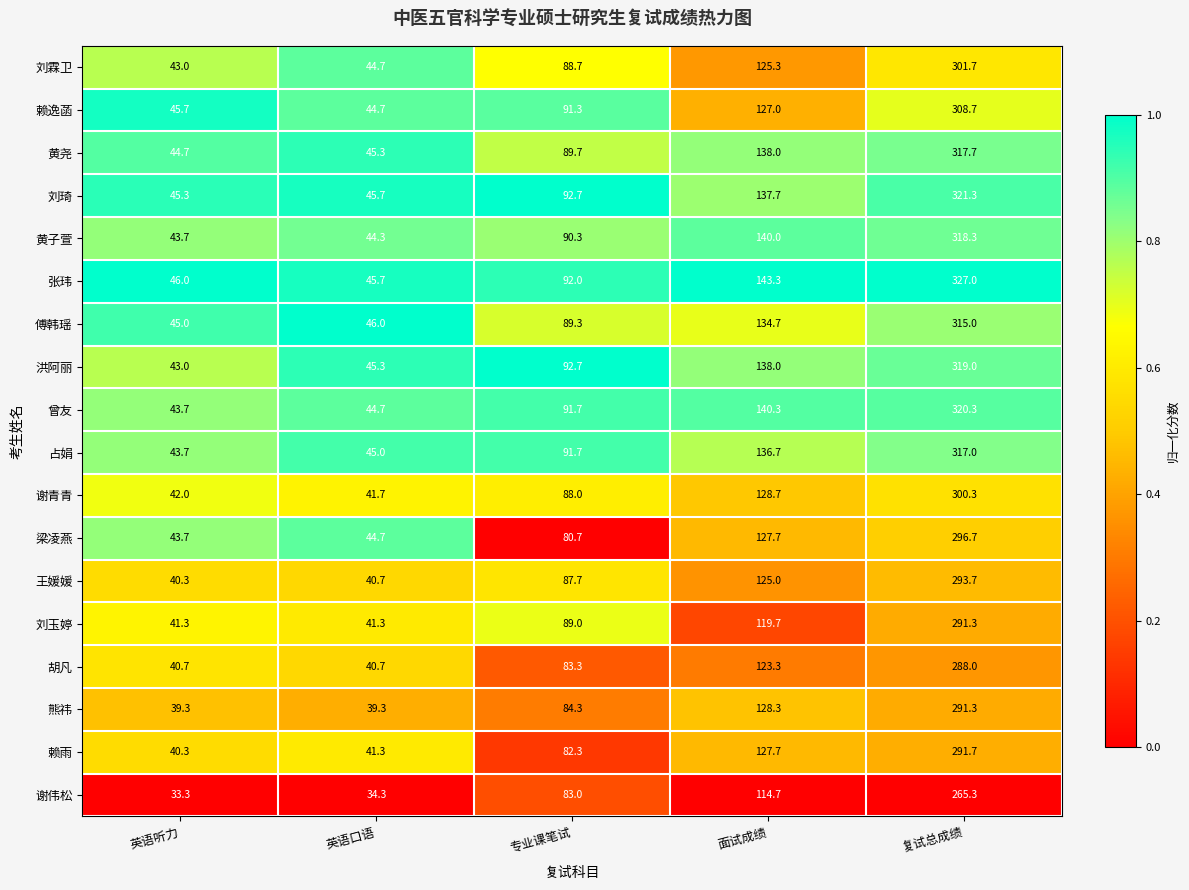

Which series has the widest spread of values?

张玮